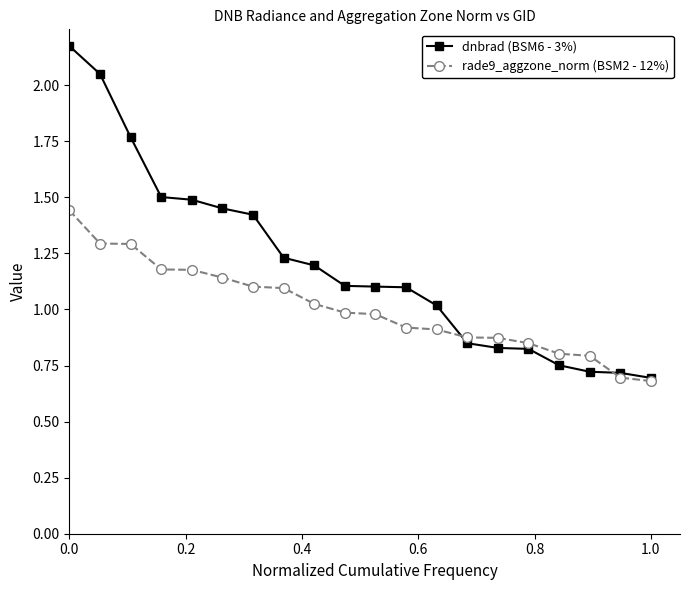

Count the number of categories in the chart.

20